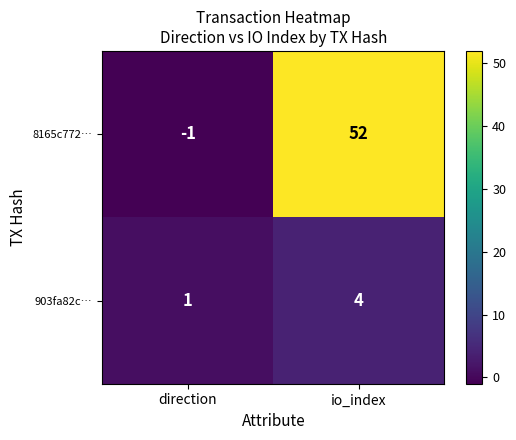

At which category is the sum across all series the highest?

io_index